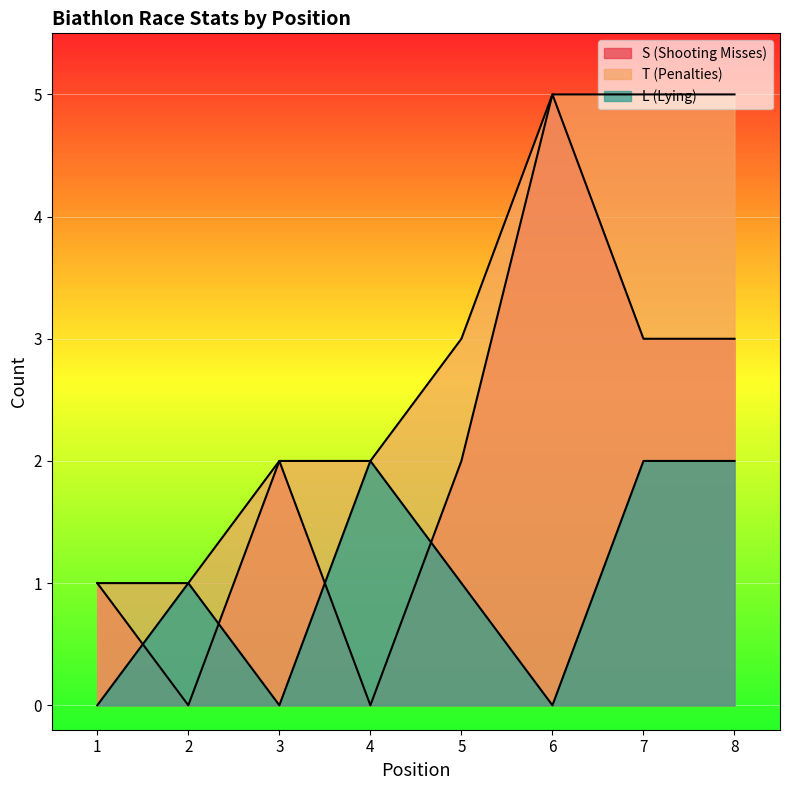

The L (Lying) series shows 0 at 1. True or false?

True